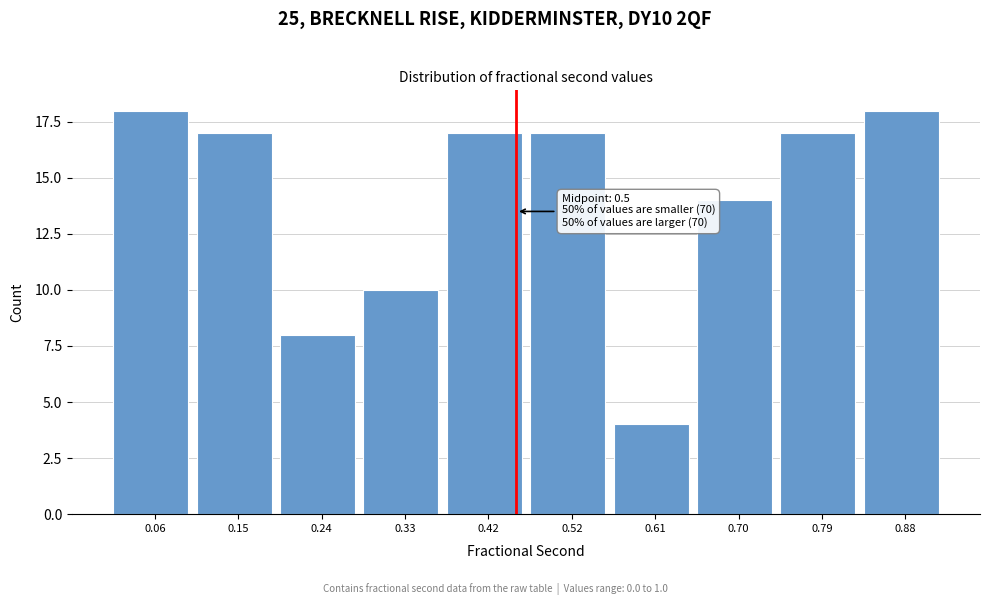

Reading left to right, list all the values displayed in this chart.

0.06=18	0.15=17	0.24=8	0.33=10	0.42=17	0.52=17	0.61=4	0.70=14	0.79=17	0.88=18